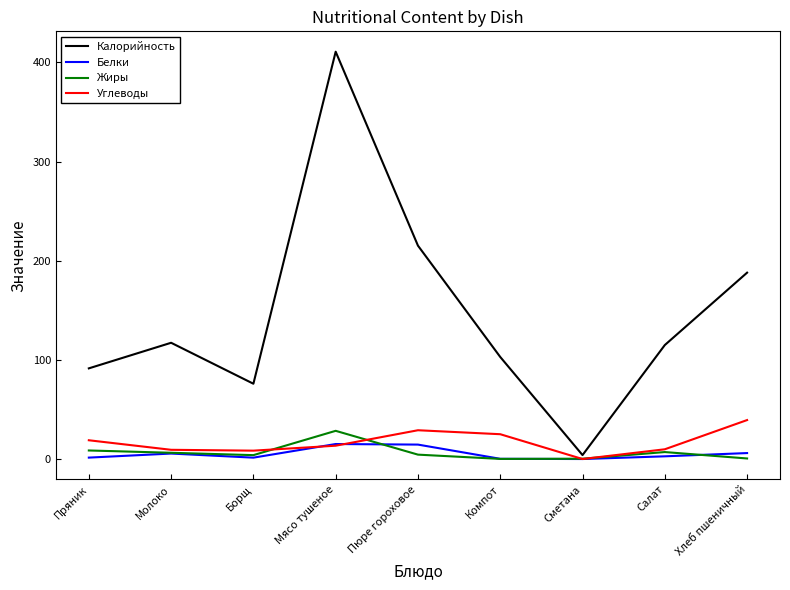

The value of Калорийность at Компот is 103.0. True or false?

True